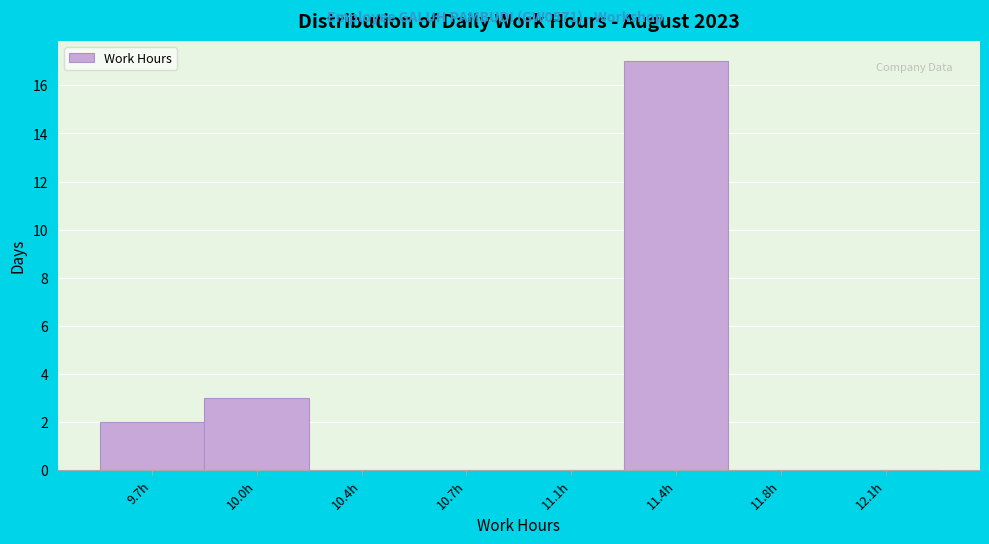

Which range on the x-axis has the tallest bar?

11.25 to 11.60